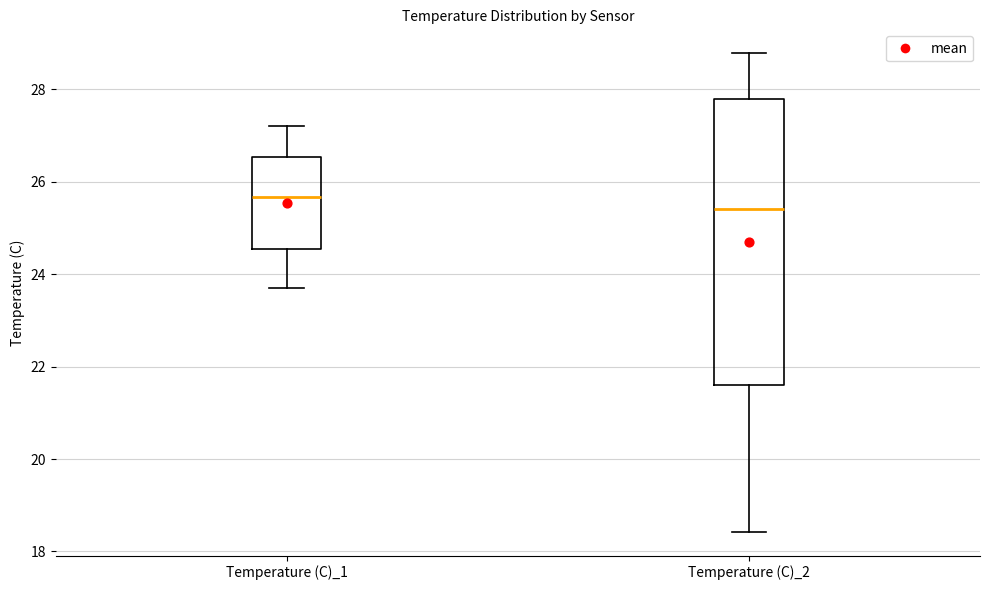

Reading left to right, transcribe this box plot: for each box, give where its median line is, the range the box spans, and where its two whiskers end, as read against the y-axis. The values are not printed on the chart, so give them approximately, as read against the axis.

Temperature (C)_1: median 25.6, box 24.6 to 26.6, whiskers 23.8 to 27.2
Temperature (C)_2: median 25.4, box 21.6 to 27.8, whiskers 18.4 to 28.8